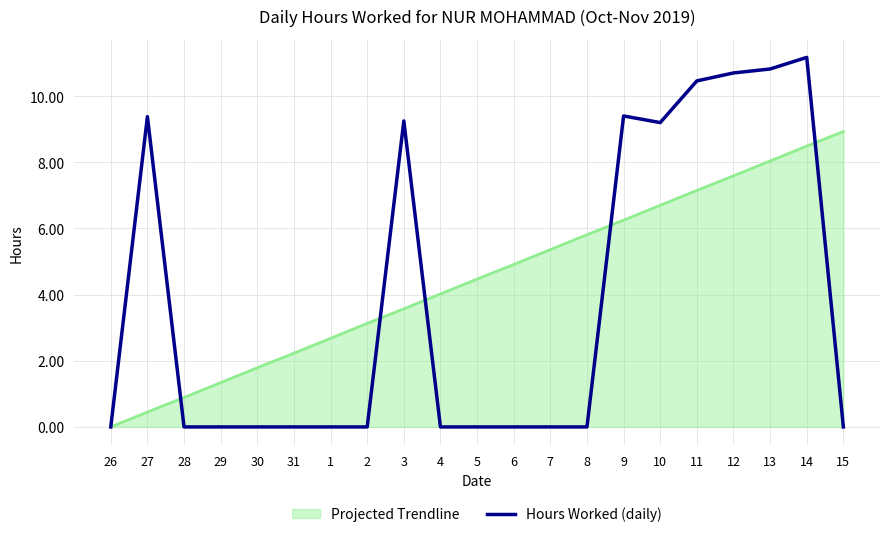

Which series has the widest spread of values?

Hours Worked (daily)